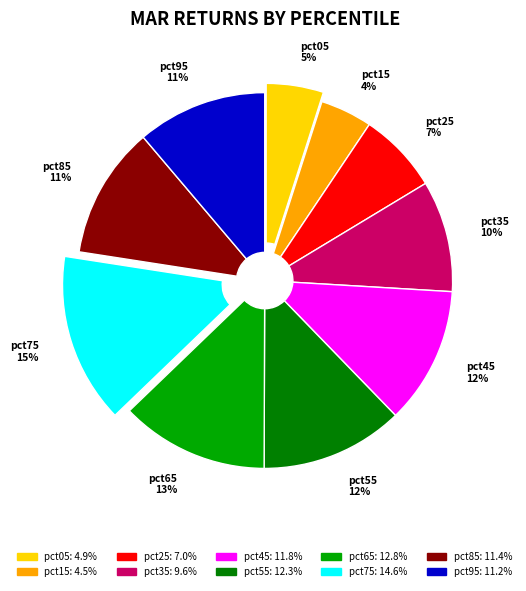

What percentage is the pct85 slice, to the nearest percent?

11%